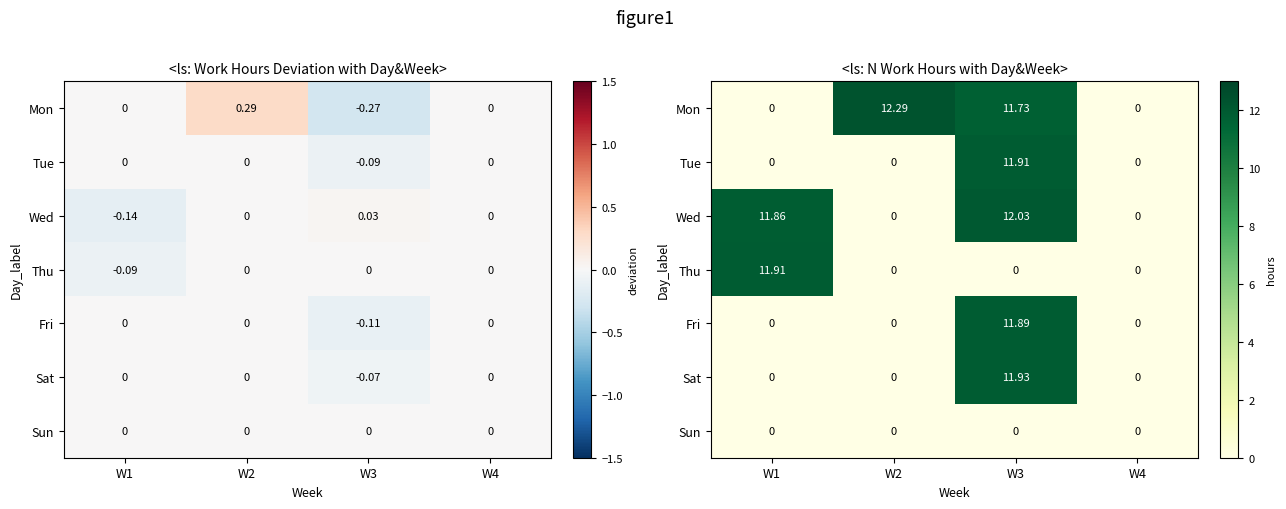

How many values in Mon are above zero?

2